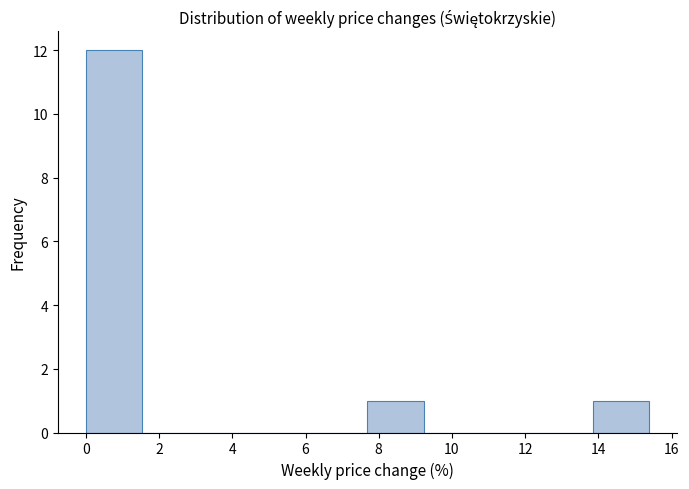

Reading left to right, list every bar in this chart as the range it spans on the x-axis followed by its height. Neither the bar edges nor the heights are printed on the chart, so give them approximately, as read against the axes.

0.0 to 1.6: 12
1.6 to 3.0: 0
3.0 to 4.6: 0
4.6 to 6.2: 0
6.2 to 7.6: 0
7.6 to 9.2: 1
9.2 to 10.8: 0
10.8 to 12.4: 0
12.4 to 13.8: 0
13.8 to 15.4: 1